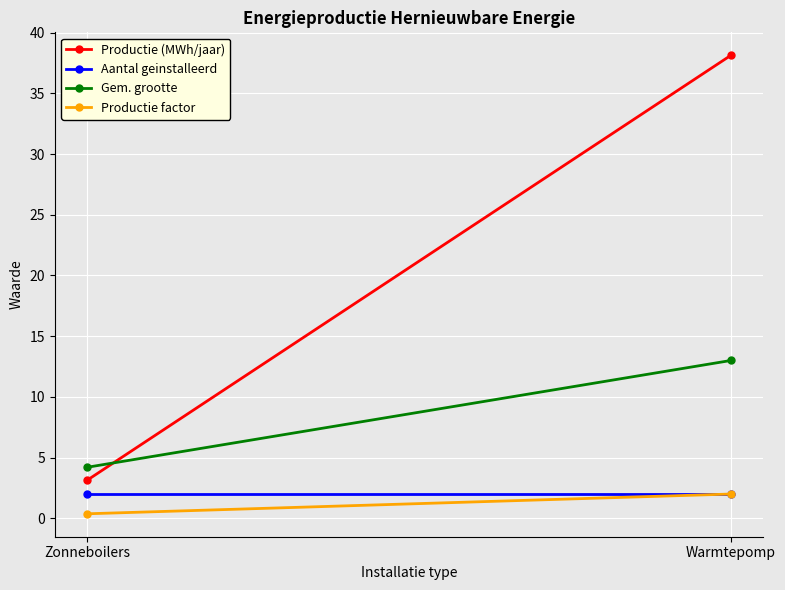

At which label is Productie factor closest to 1?

Zonneboilers